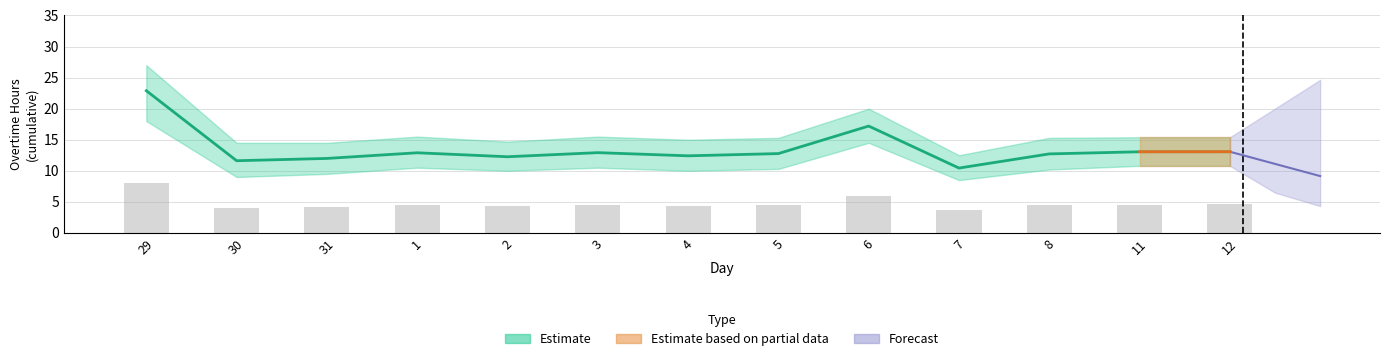

What is the difference between the Estimate values at 29 and 6?

5.7